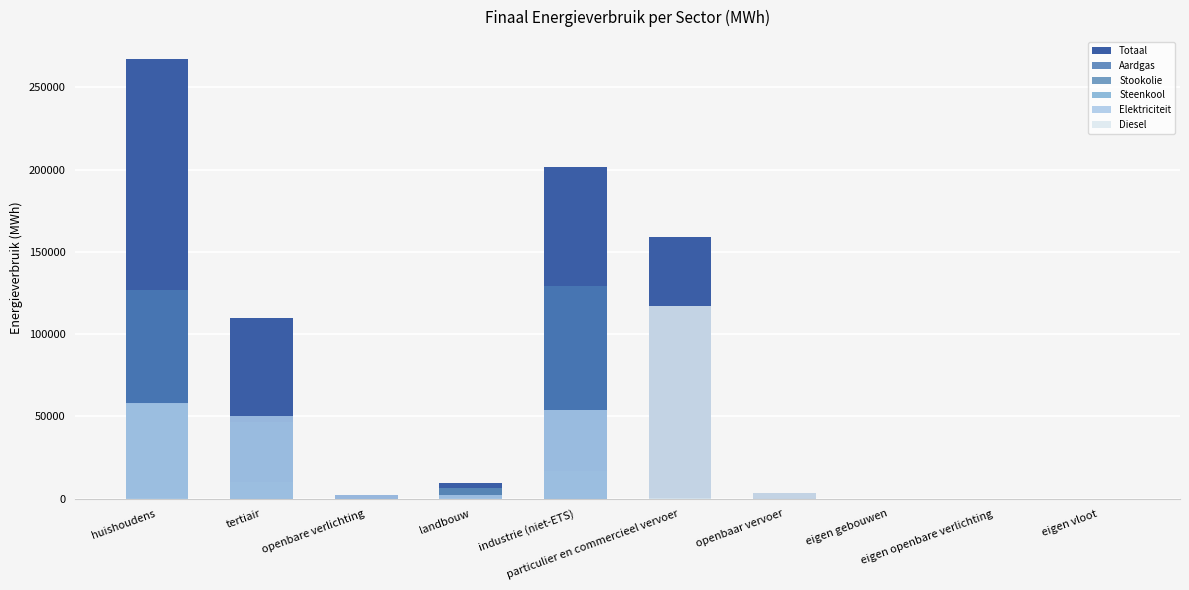

Reading left to right, extract all data points from this chart.

Totaal: huishoudens=267171.9	tertiair=109919.4	openbare verlichting=2305.2	landbouw=9692.9	industrie (niet-ETS)=201385.2	particulier en commercieel vervoer=158894.9	openbaar vervoer=3639.0	eigen gebouwen=0.0	eigen openbare verlichting=0.0	eigen vloot=0.0
Aardgas: huishoudens=126743.4	tertiair=46406.4	openbare verlichting=0.0	landbouw=218.8	industrie (niet-ETS)=129439.8	particulier en commercieel vervoer=489.1	openbaar vervoer=0.0	eigen gebouwen=0.0	eigen openbare verlichting=0.0	eigen vloot=0.0
Stookolie: huishoudens=57506.0	tertiair=10488.8	openbare verlichting=0.0	landbouw=6707.1	industrie (niet-ETS)=17067.3	particulier en commercieel vervoer=0.0	openbaar vervoer=0.0	eigen gebouwen=0.0	eigen openbare verlichting=0.0	eigen vloot=0.0
Steenkool: huishoudens=317.4	tertiair=0.1	openbare verlichting=0.0	landbouw=532.2	industrie (niet-ETS)=23.1	particulier en commercieel vervoer=0.0	openbaar vervoer=0.0	eigen gebouwen=0.0	eigen openbare verlichting=0.0	eigen vloot=0.0
Elektriciteit: huishoudens=58445.9	tertiair=50212.9	openbare verlichting=2305.2	landbouw=2110.2	industrie (niet-ETS)=53773.1	particulier en commercieel vervoer=257.5	openbaar vervoer=47.7	eigen gebouwen=0.0	eigen openbare verlichting=0.0	eigen vloot=0.0
Diesel: huishoudens=0.0	tertiair=0.0	openbare verlichting=0.0	landbouw=0.0	industrie (niet-ETS)=0.0	particulier en commercieel vervoer=116969.1	openbaar vervoer=3403.4	eigen gebouwen=0.0	eigen openbare verlichting=0.0	eigen vloot=0.0